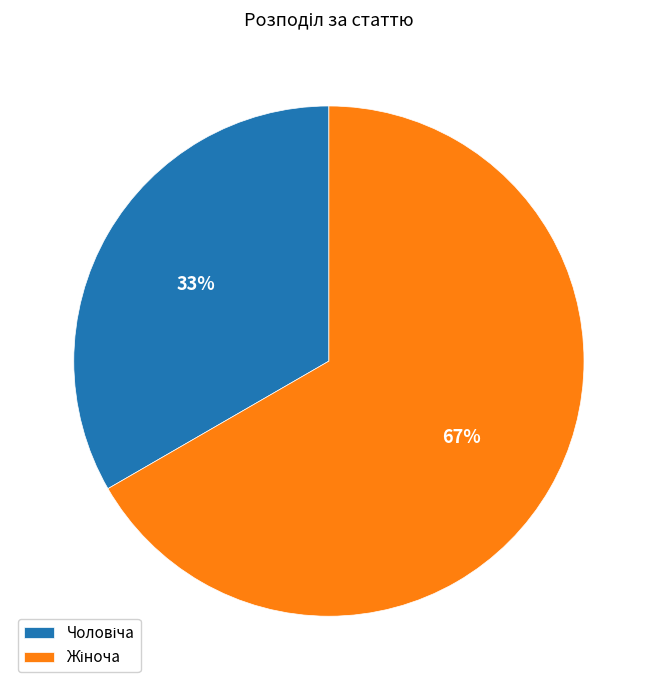

To the nearest percent, what is the average slice percentage?

50%